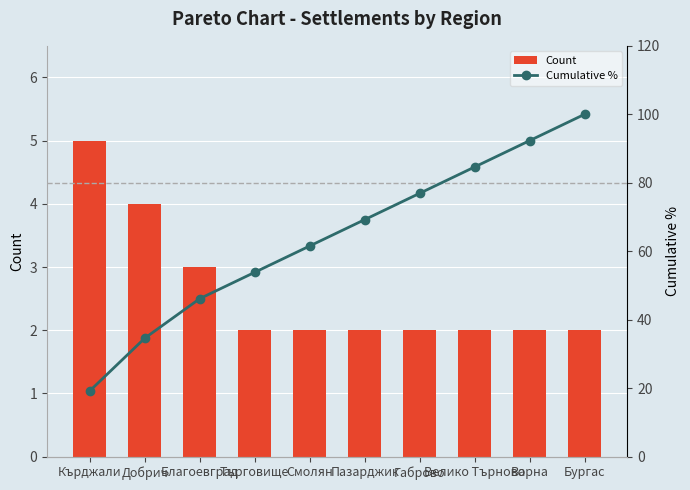

What is the difference between the maximum and minimum values in the Cumulative % series?

80.8